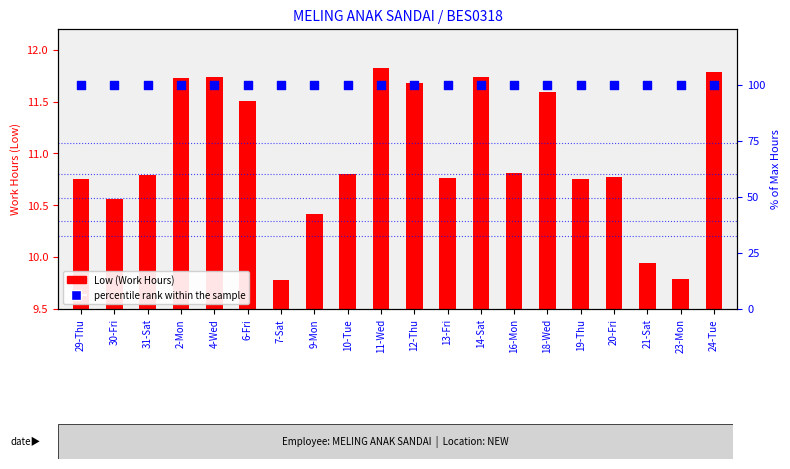

Which series has the largest Y range (max minus min)?

Low (Work Hours)